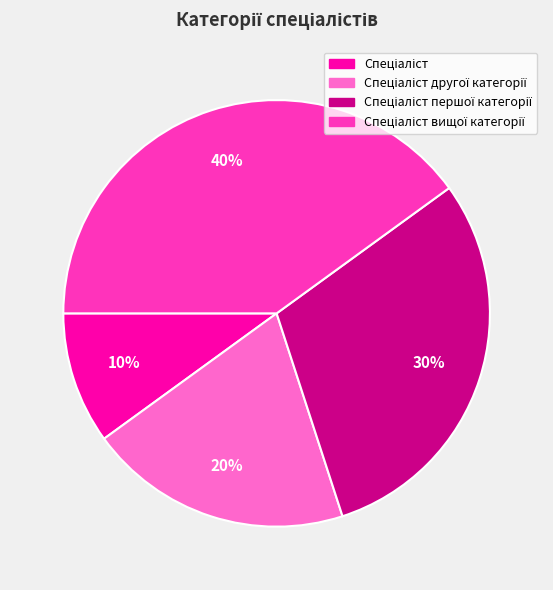

To the nearest percent, what is the difference between the largest and smallest slice percentages?

30%